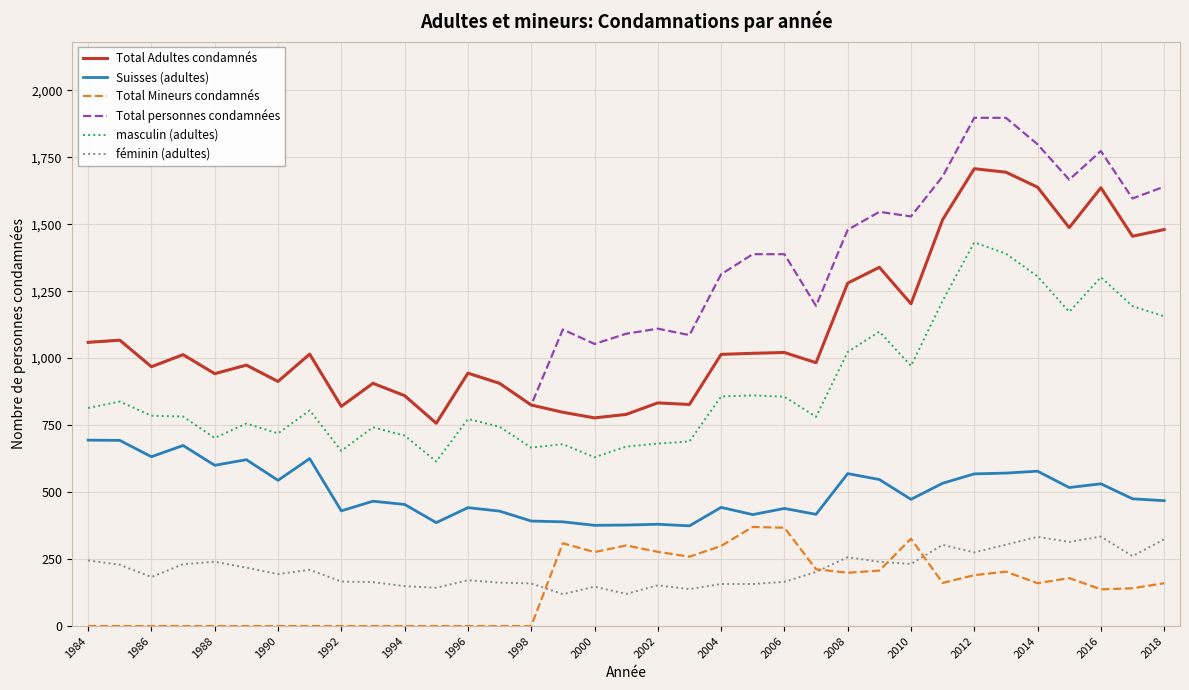

At how many categories does at least one series exceed 421?

35